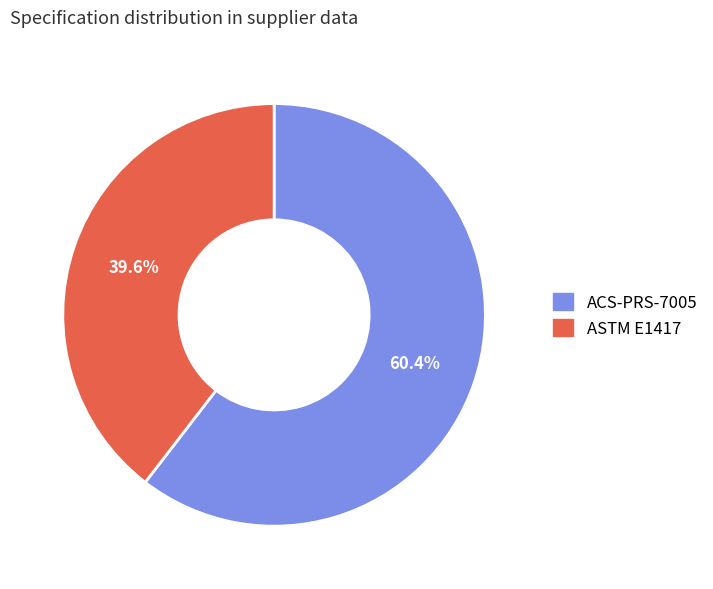

To the nearest percent, what is the average slice percentage?

50%